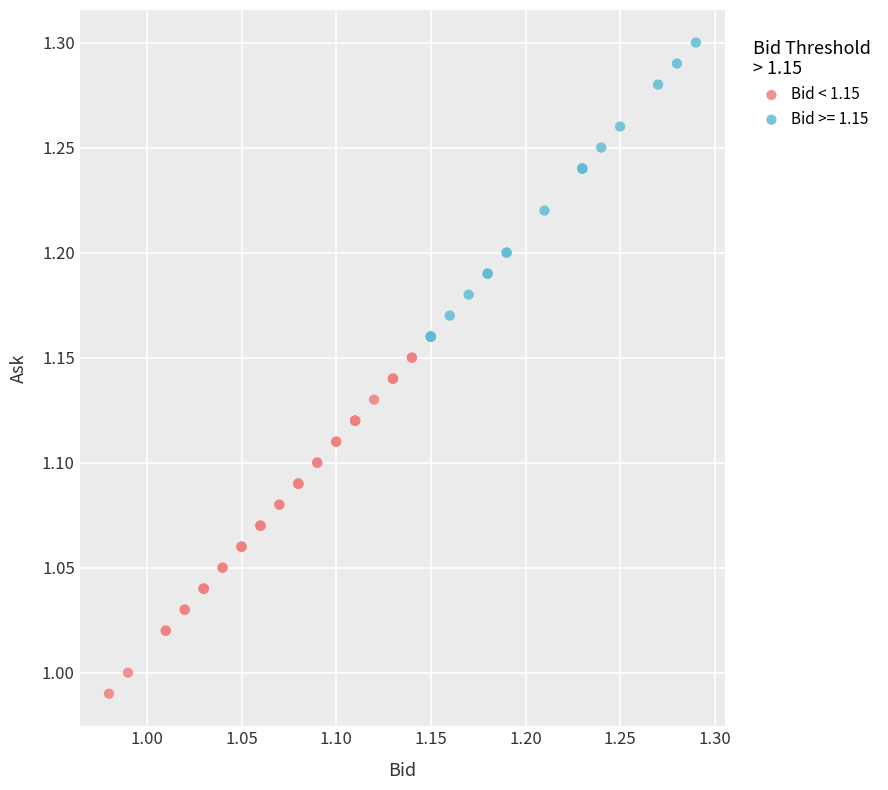

Which series contains the highest Y value?

Bid >= 1.15